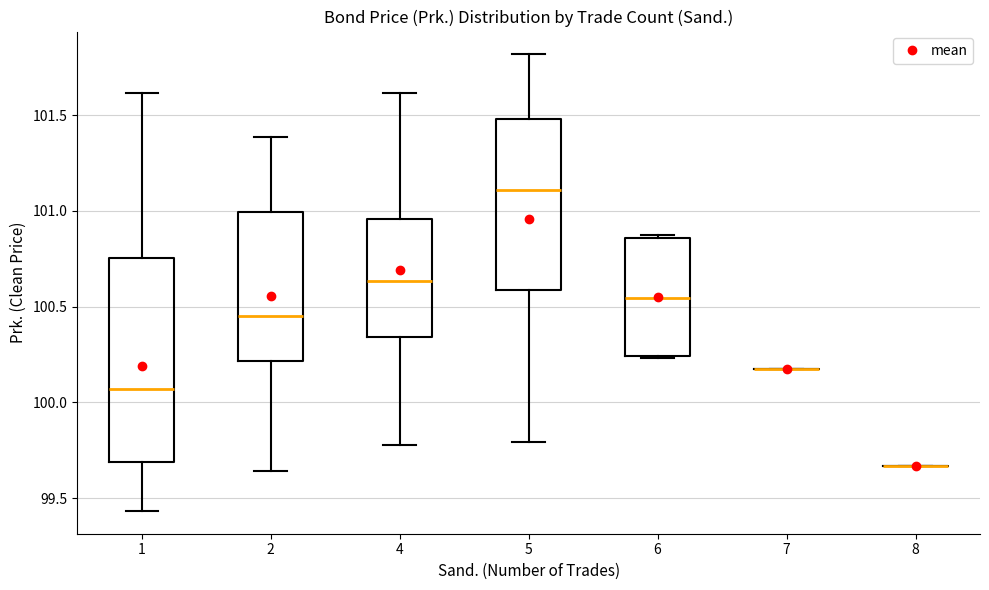

Reading left to right, read every box against the y-axis: the position of its median line, the range the box covers, and the ends of its whiskers. The values are not printed on the chart, so give them approximately, as read against the axis.

1: median 100.05, box 99.70 to 100.75, whiskers 99.45 to 101.60
2: median 100.45, box 100.20 to 101.00, whiskers 99.65 to 101.40
4: median 100.65, box 100.35 to 100.95, whiskers 99.80 to 101.60
5: median 101.10, box 100.60 to 101.50, whiskers 99.80 to 101.80
6: median 100.55, box 100.25 to 100.85, whiskers 100.25 to 100.90
7: box collapsed to a line at 100.20, whiskers 100.20 to 100.20
8: box collapsed to a line at 99.65, whiskers 99.65 to 99.65